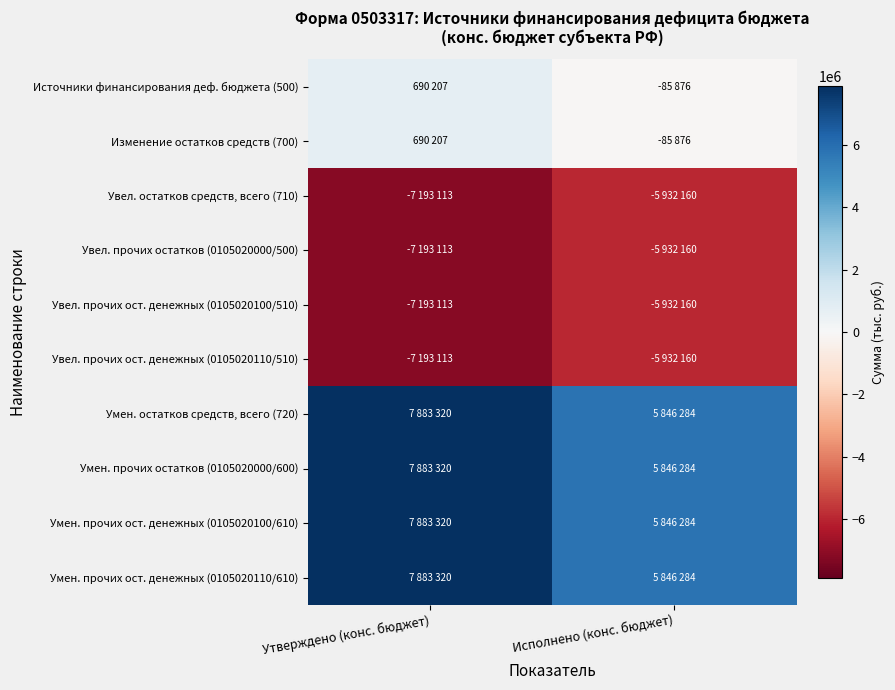

What is the total value across all series at Исполнено (конс. бюджет)?

-515257.1